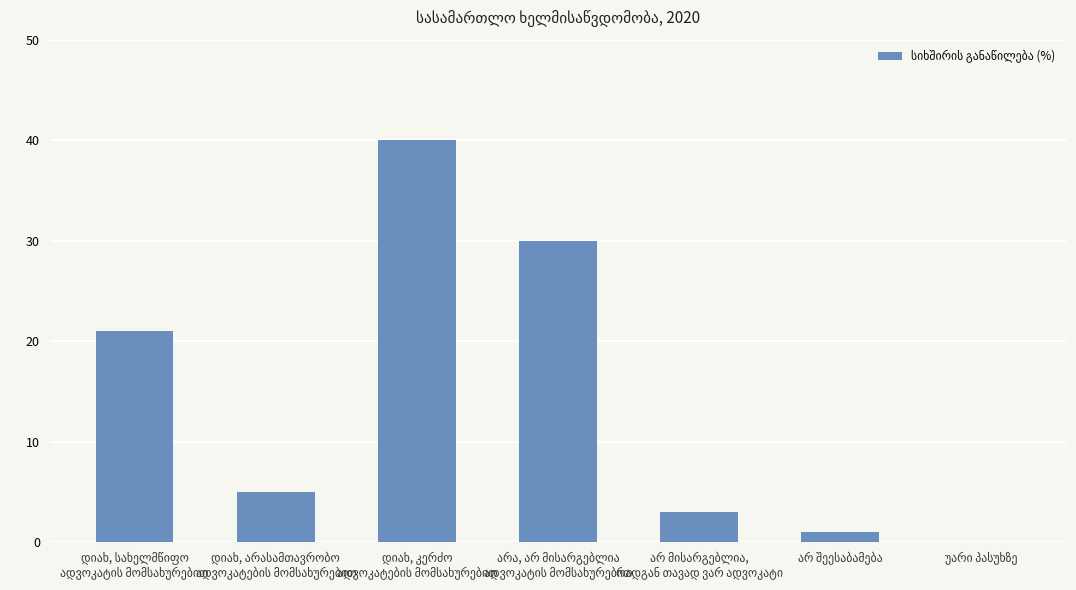

What is the sum of all values?

100